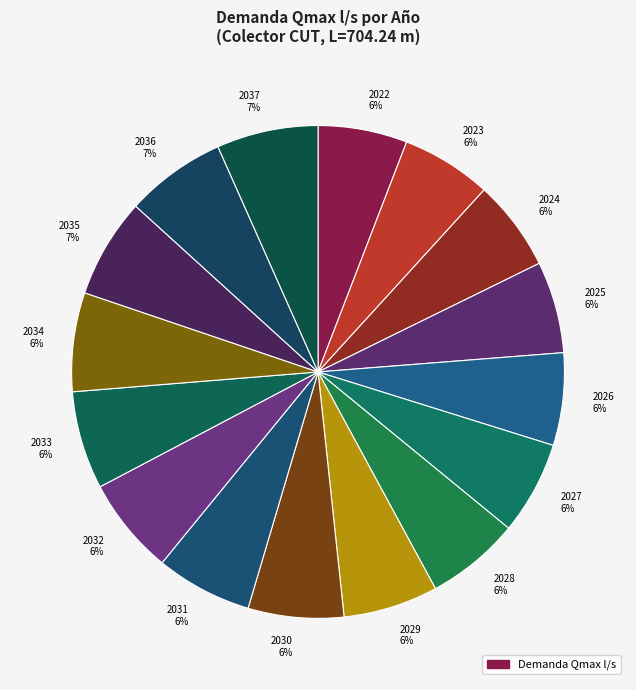

Is it true that 2027 is 6% of the pie?

True